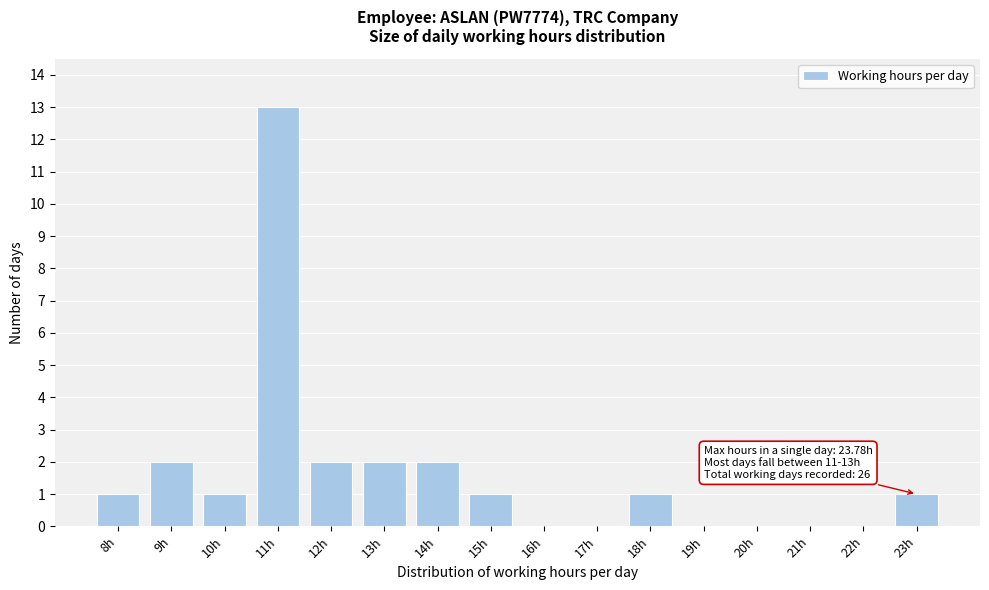

Reading left to right, what are all the values shown in this chart?

8h=1	9h=2	10h=1	11h=13	12h=2	13h=2	14h=2	15h=1	16h=0	17h=0	18h=1	19h=0	20h=0	21h=0	22h=0	23h=1